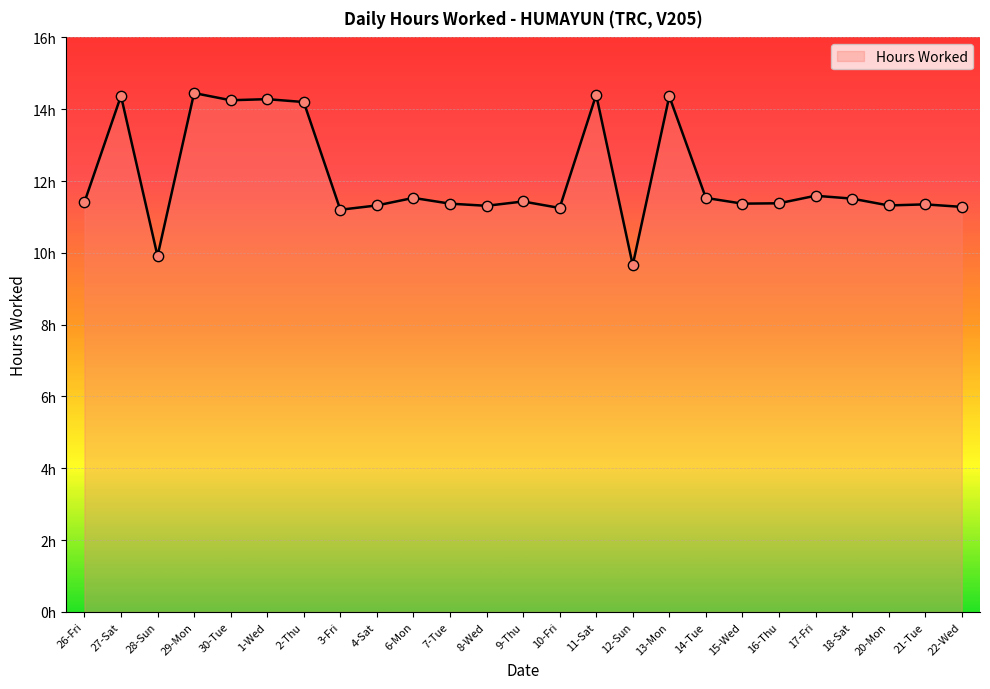

What is the change in value from 26-Fri to 27-Sat?

+3.0